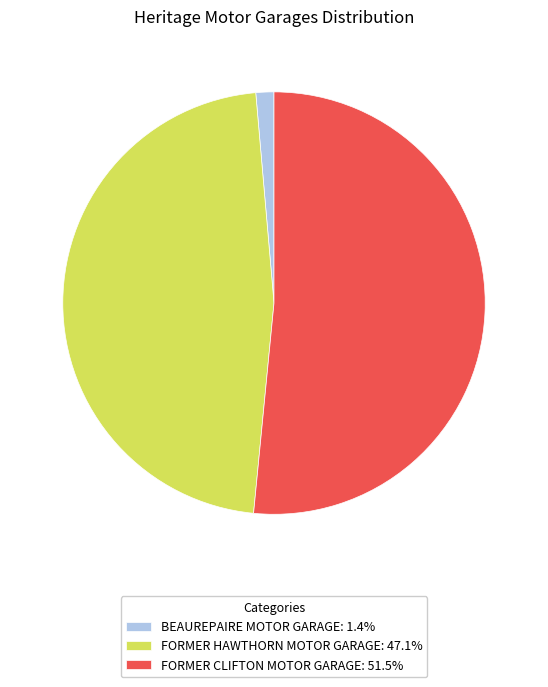

Count the number of slices in the pie.

3